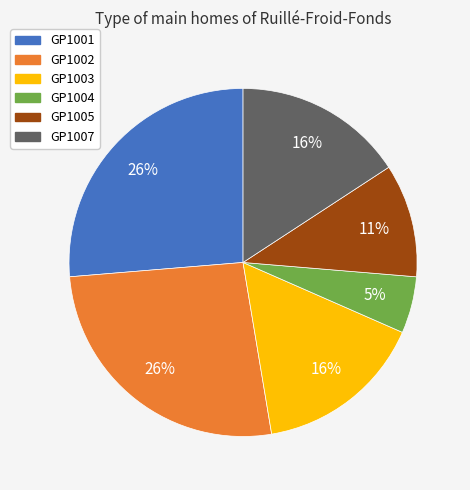

Is it true that GP1003 is 16% of the pie?

True